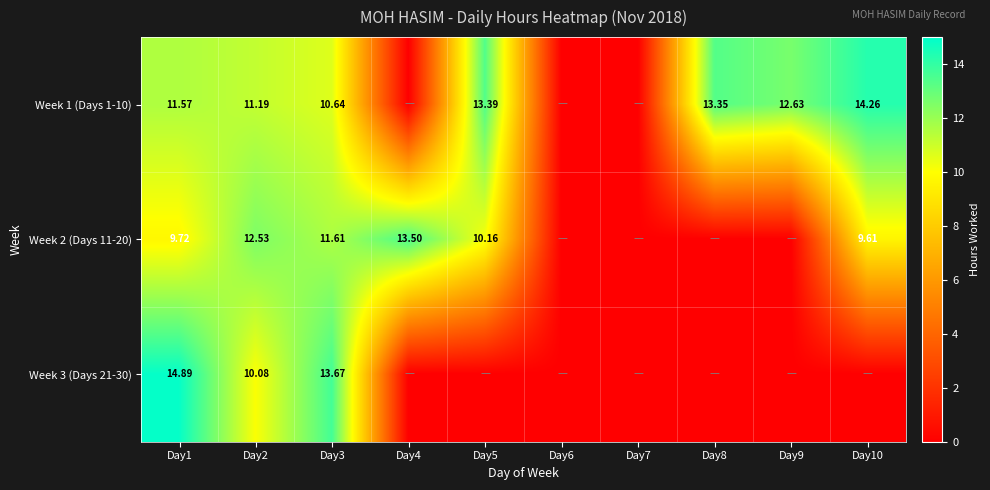

Which category has the lowest value in the Week 1 (Days 1-10) series?

Day4